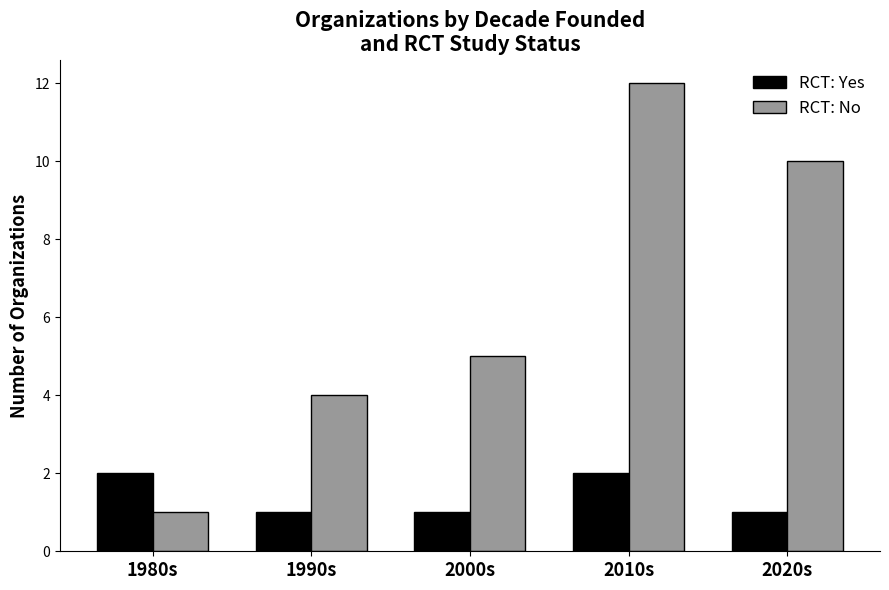

Reading left to right, transcribe all the data shown in this chart.

RCT: Yes: 1980s=2	1990s=1	2000s=1	2010s=2	2020s=1
RCT: No: 1980s=1	1990s=4	2000s=5	2010s=12	2020s=10